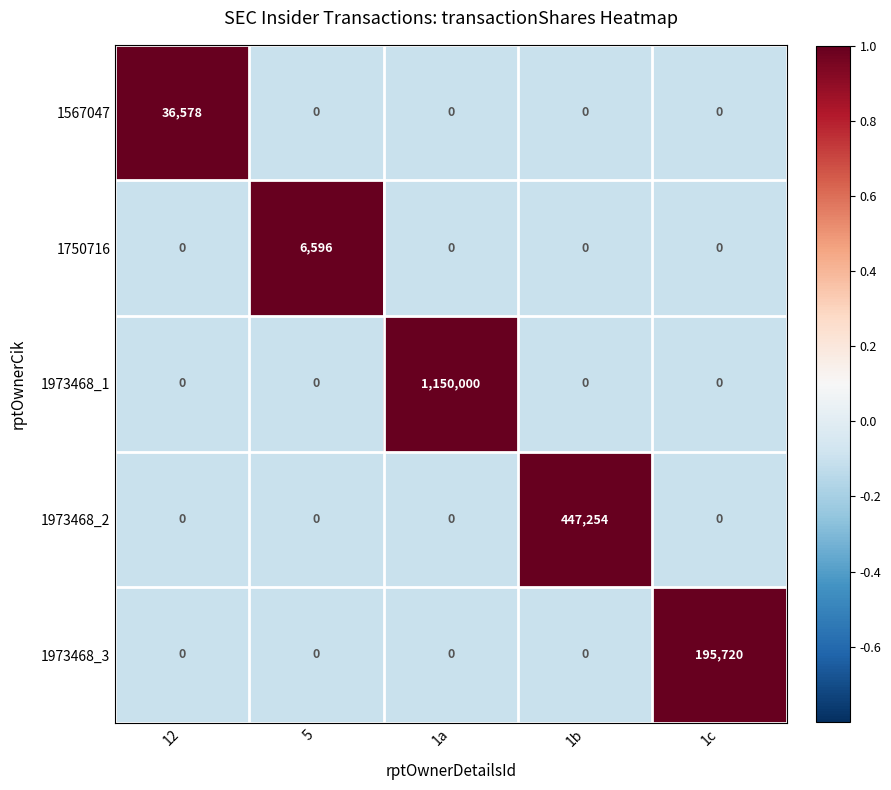

Between 12 and 1b, which series saw the biggest shift?

1973468_2